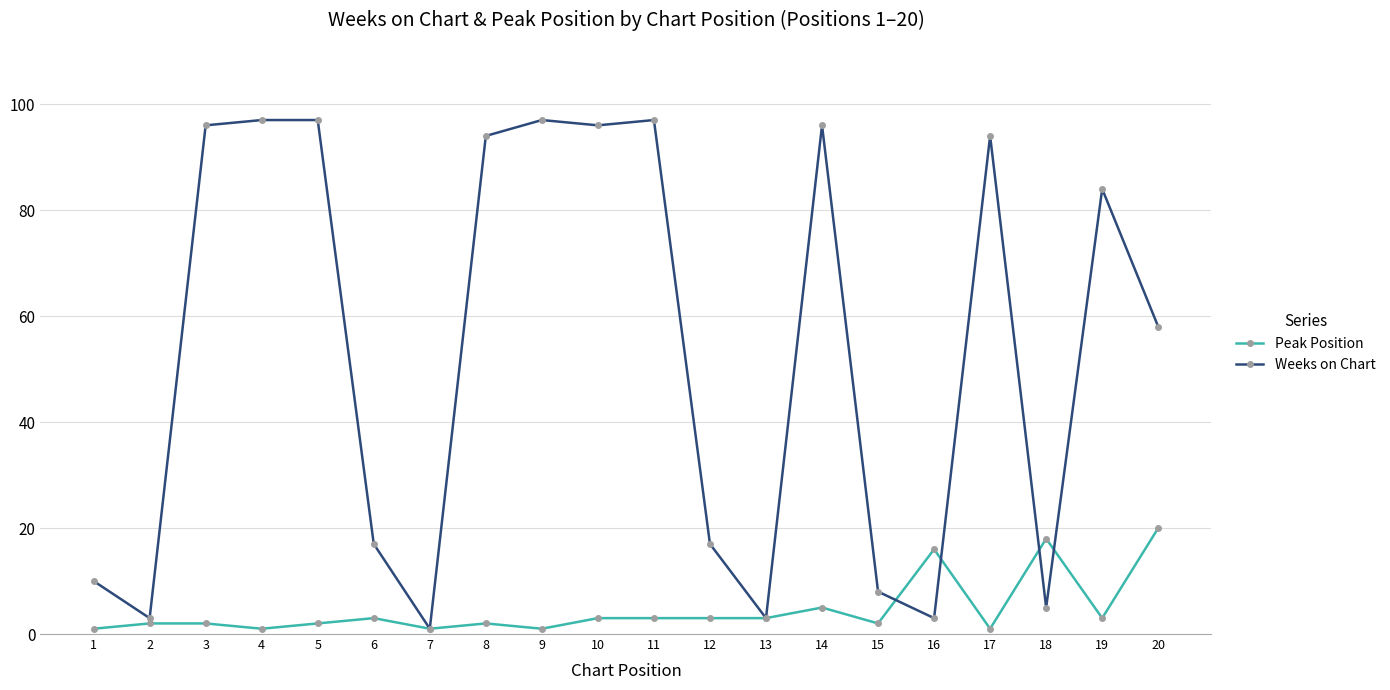

True or false: Peak Position has more than 1 points higher than both neighbors.

True